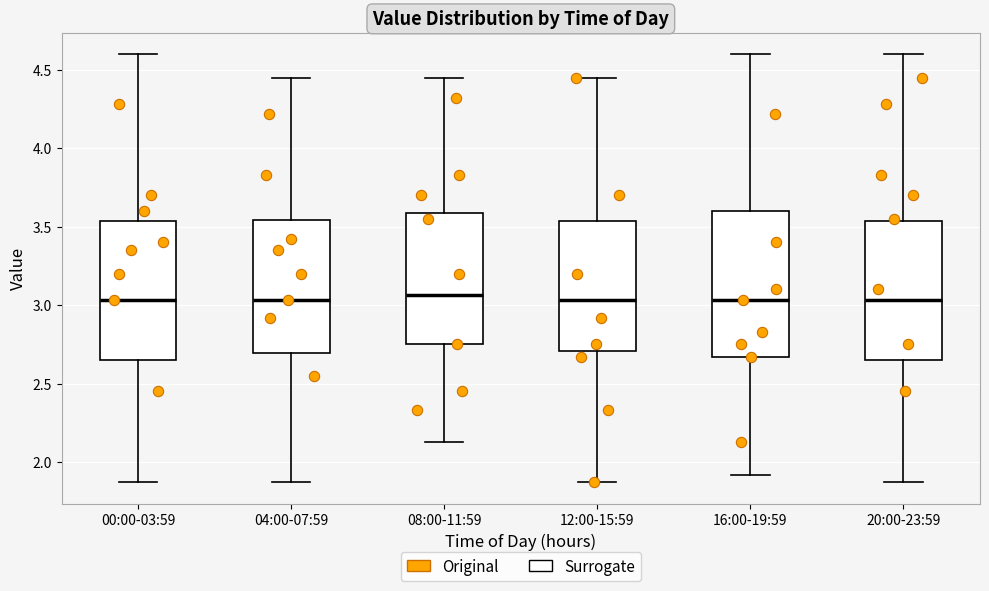

Where does the median line of the box for 12:00-15:59 sit on the y-axis? The values are not printed on the chart, so give them approximately, as read against the axis.

3.05